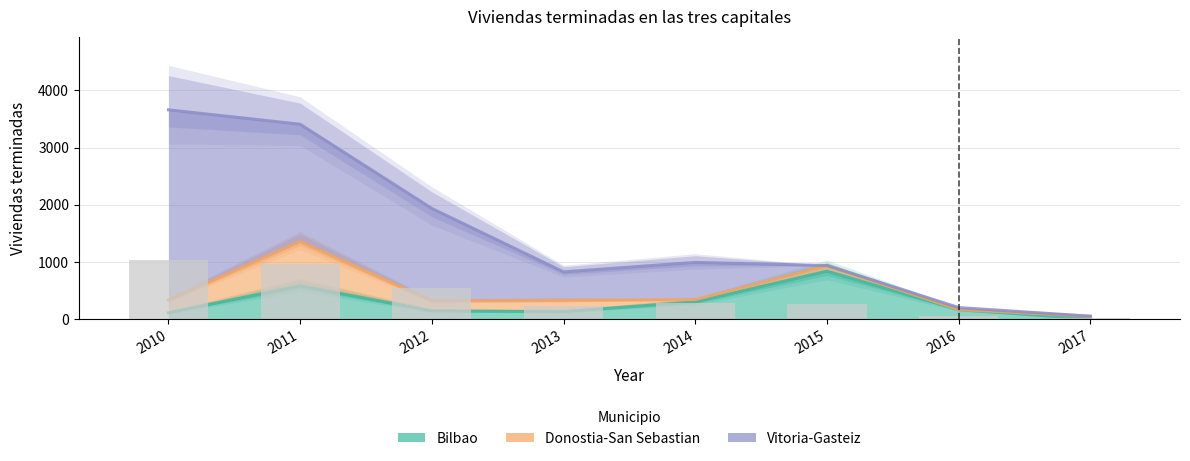

What is the average value of the Vitoria-Gasteiz series?

1500